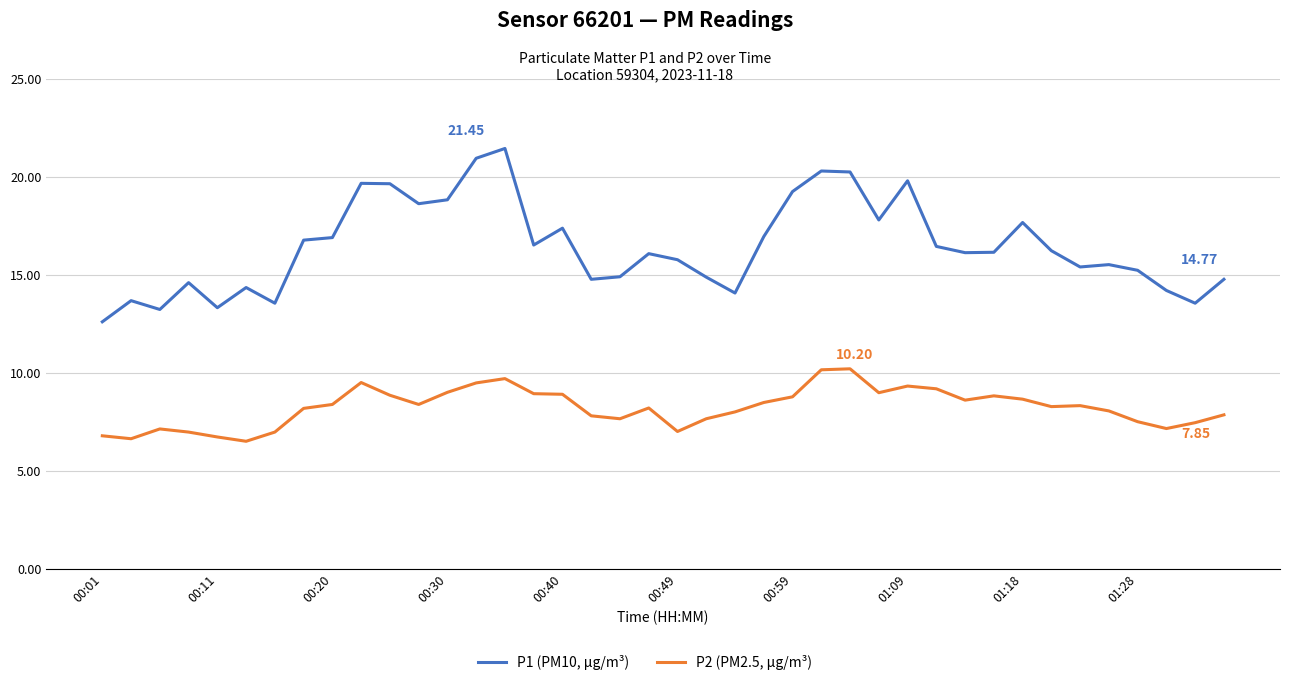

True or false: P2 (PM2.5, µg/m³) and P1 (PM10, µg/m³) cross at least once.

False